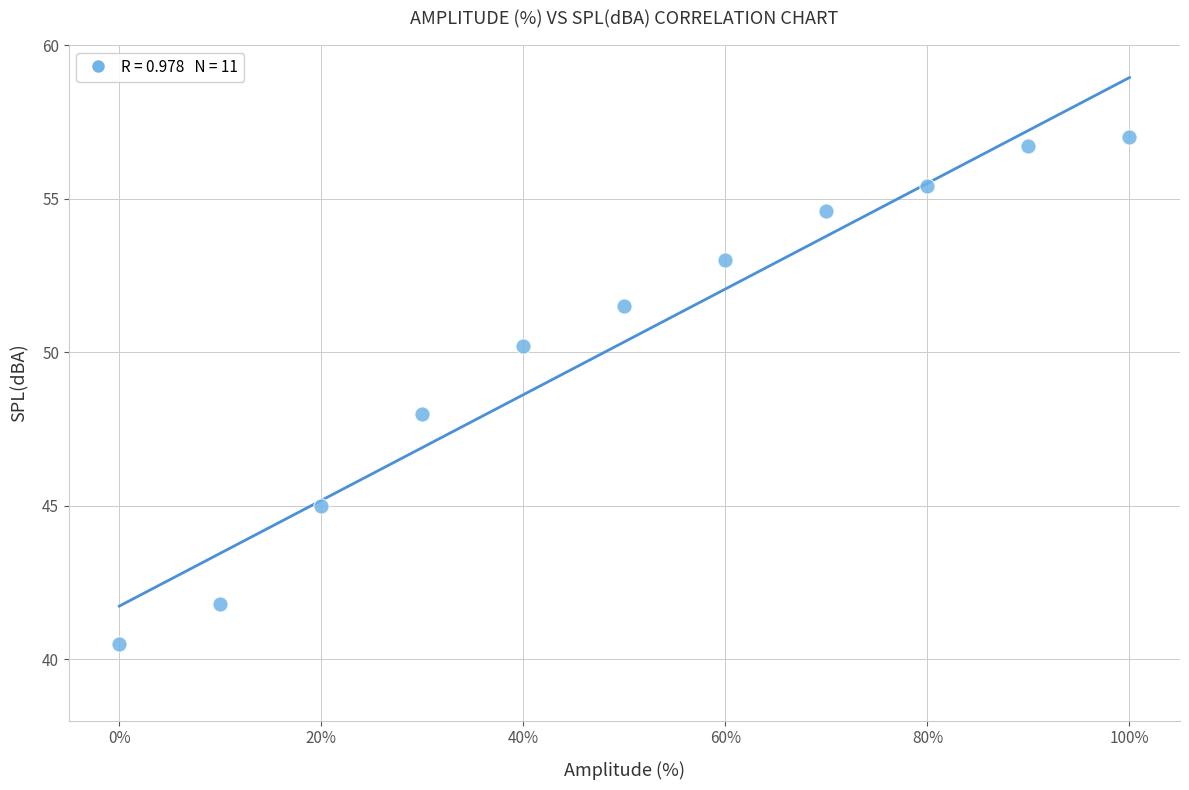

What is the range of X values (max minus min)?

100.0